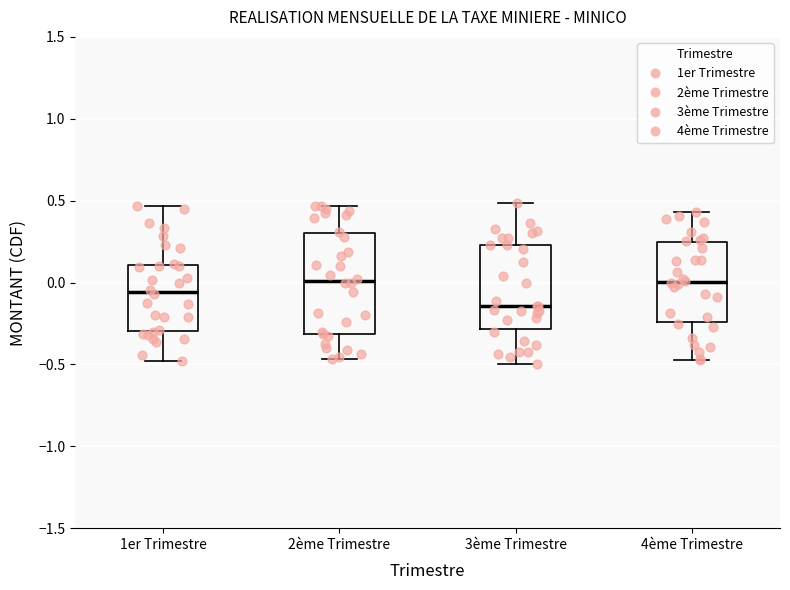

Where is the lower edge of the box for 1er Trimestre on the y-axis? The values are not printed on the chart, so give them approximately, as read against the axis.

-0.30